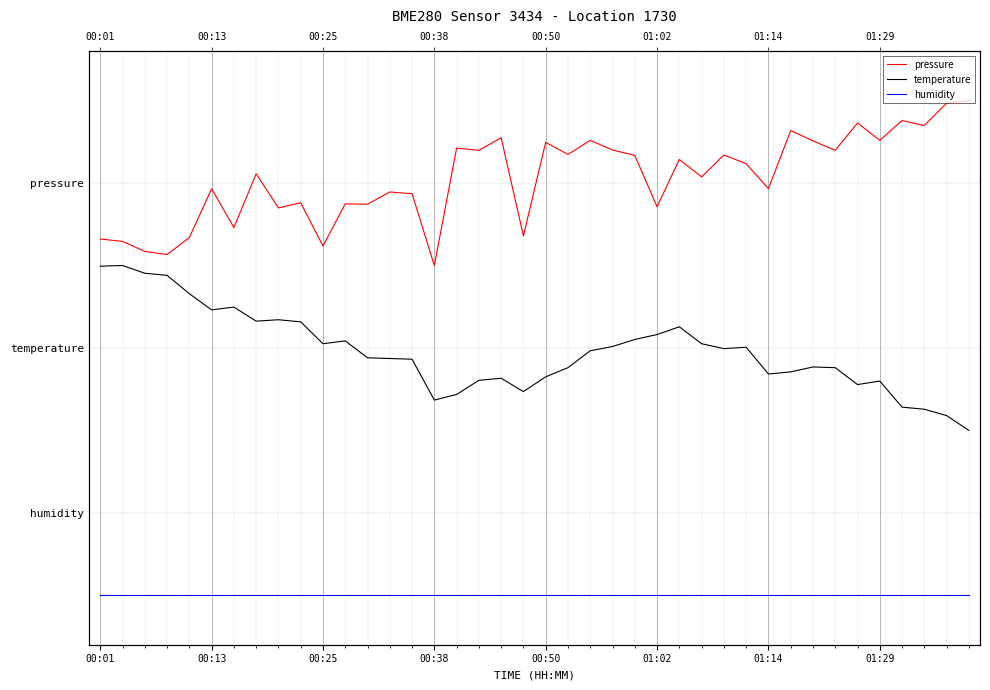

True or false: temperature and humidity intersect in this chart.

False